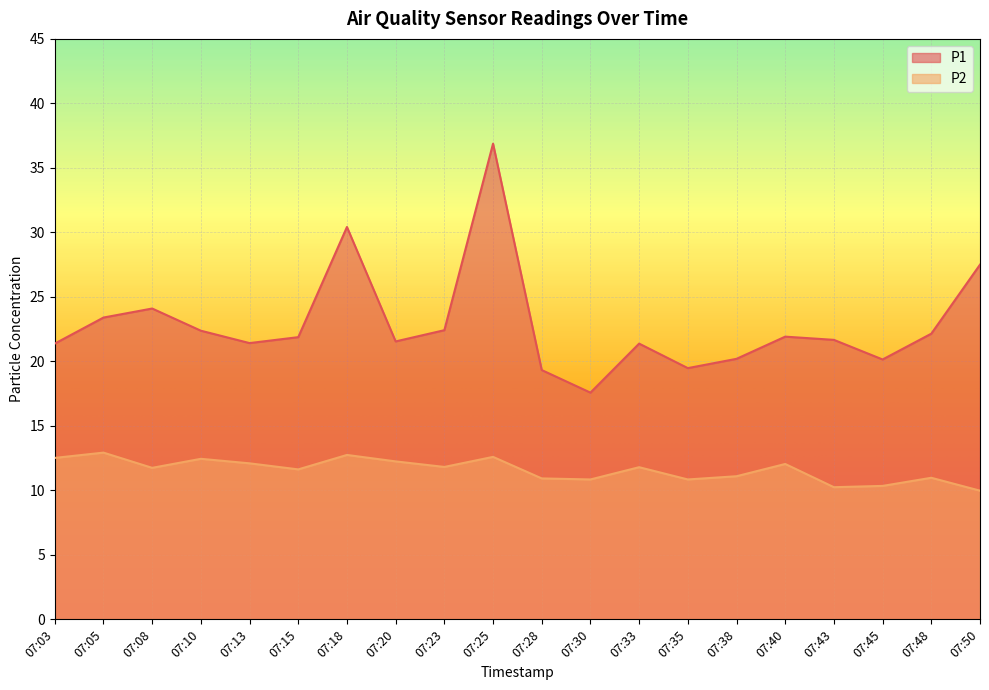

What is the smallest value displayed?

10.0